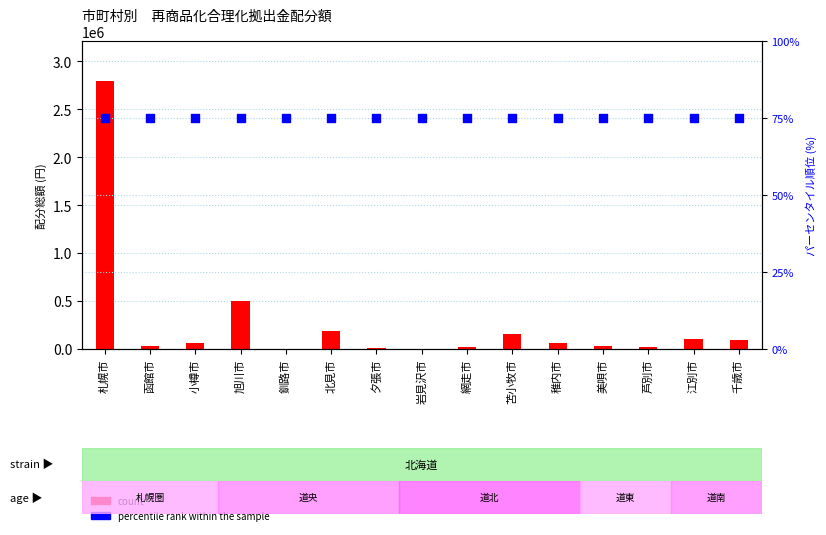

Is the value of count at 芦別市 greater than the value of percentile rank within the sample at 芦別市?

Yes